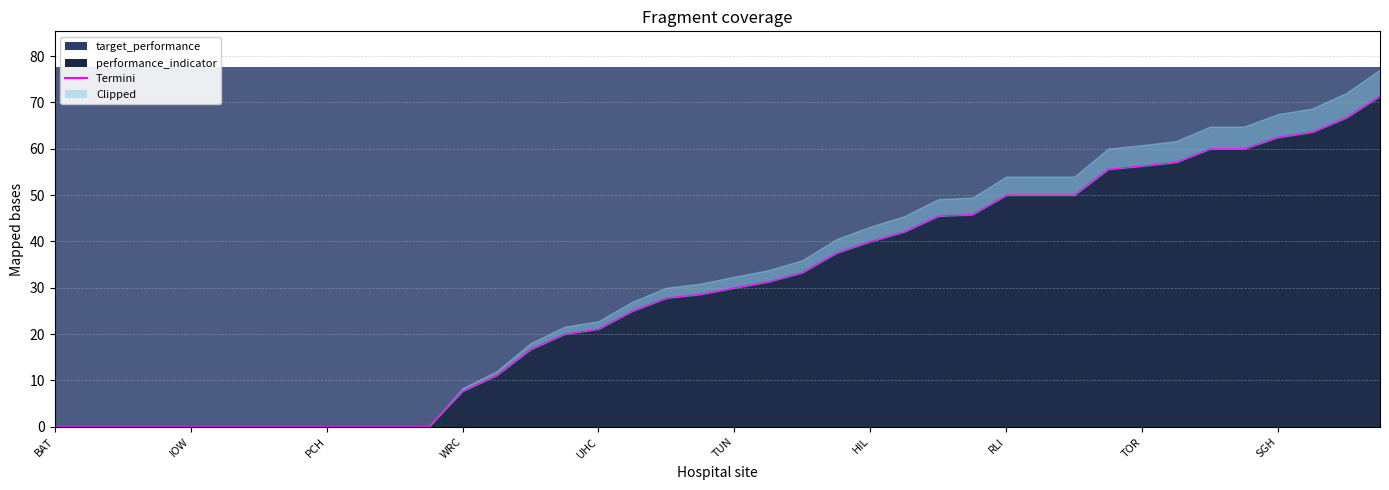

Reading left to right, list all the values displayed in this chart.

BAT=0.0	BED=0.0	BRD=0.0	BRO=0.0	IOW=0.0	NDD=0.0	NOB=0.0	NOR=0.0	PCH=0.0	POW=0.0	RGH=0.0	RSC=0.0	WRC=7.7	STR=11.1	WYB=16.7	SEH=20.0	UHC=21.1	BRT=25.0	RED=27.8	WWG=28.6	TUN=30.0	HCH=31.3	STD=33.3	GLO=37.5	HIL=40.0	CMI=42.1	SHH=45.5	FAZ=45.8	RLI=50.0	WDH=50.0	WRX=50.0	SCA=55.6	TOR=56.3	NHH=57.1	SOU=60.0	YDH=60.0	SGH=62.5	HUD=63.6	GWY=66.7	NSE=71.4